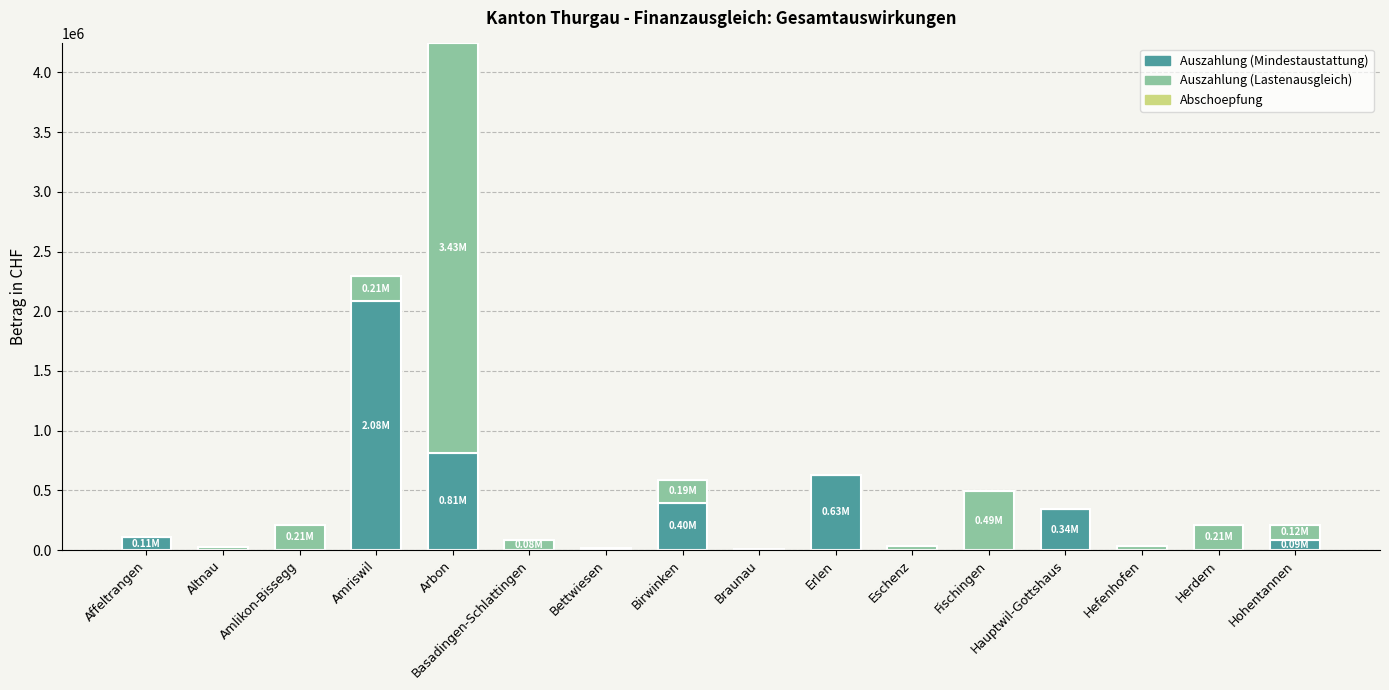

Which category has the highest value in the Auszahlung (Mindestaustattung) series?

Amriswil